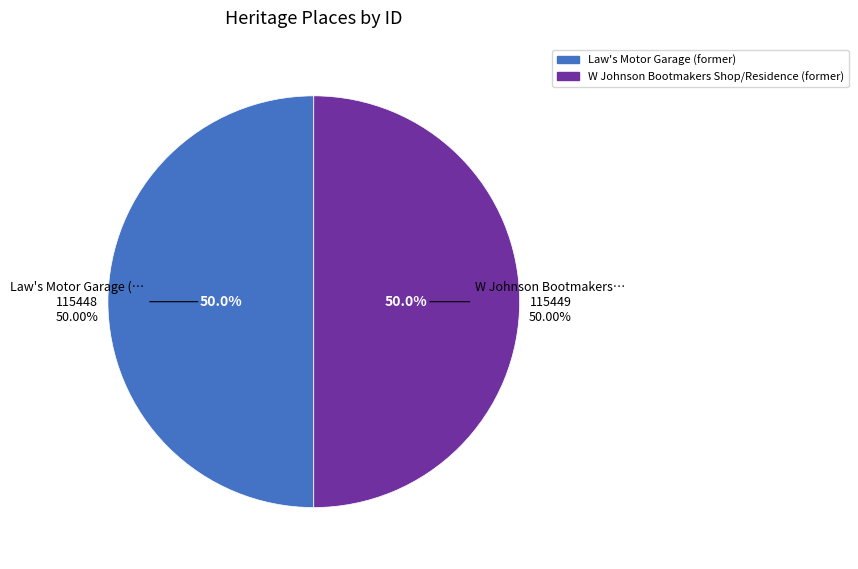

What percentage is NOT represented by Law's Motor Garage (former)?

50.0%